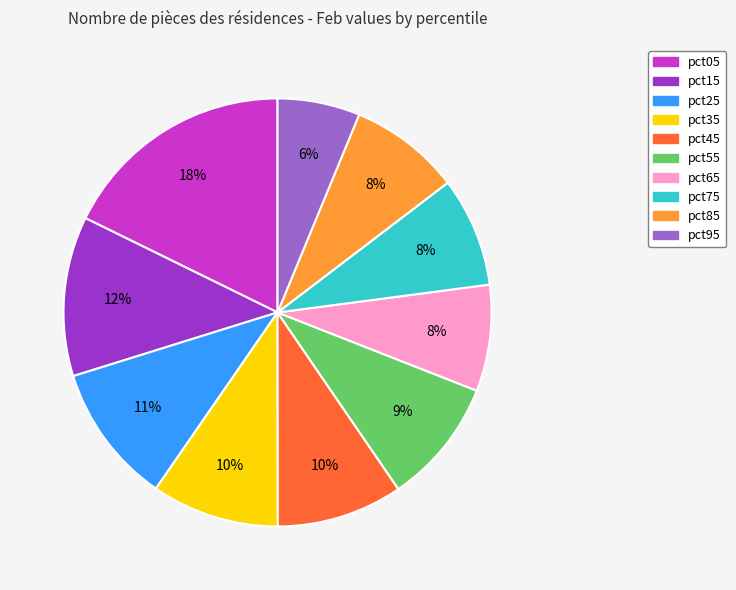

Is the sum of pct65 and pct25 greater than half?

No